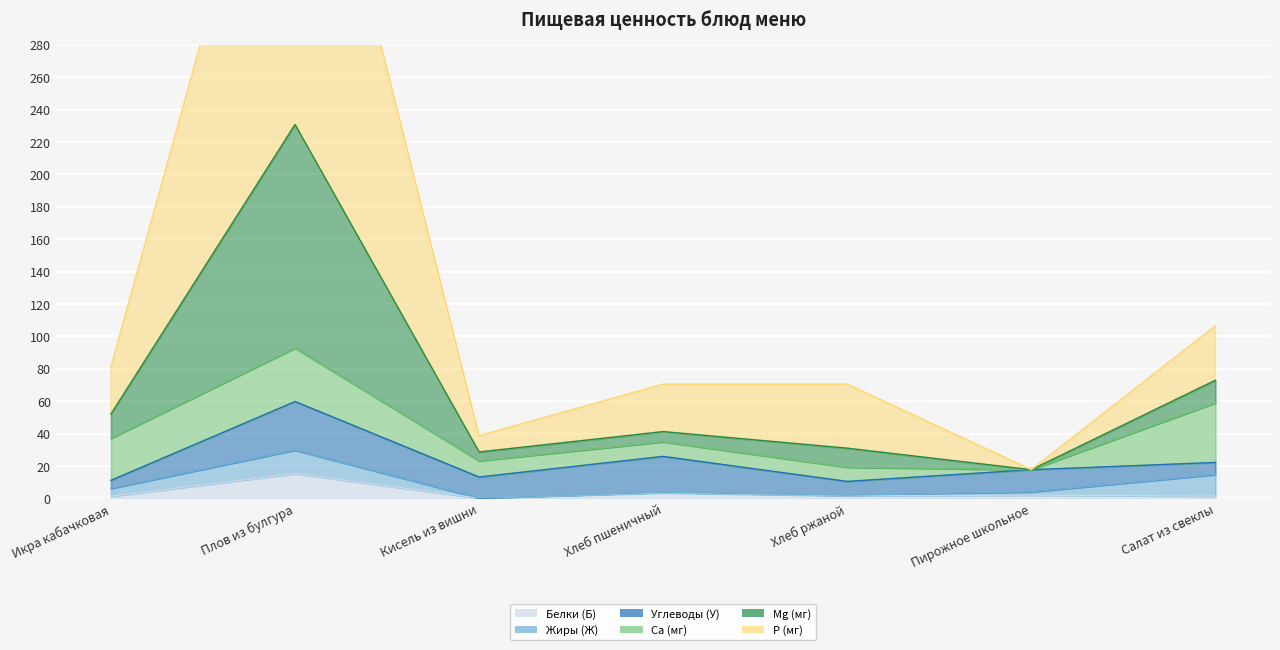

What is the spread (max minus min) of values at Икра кабачковая?

79.8